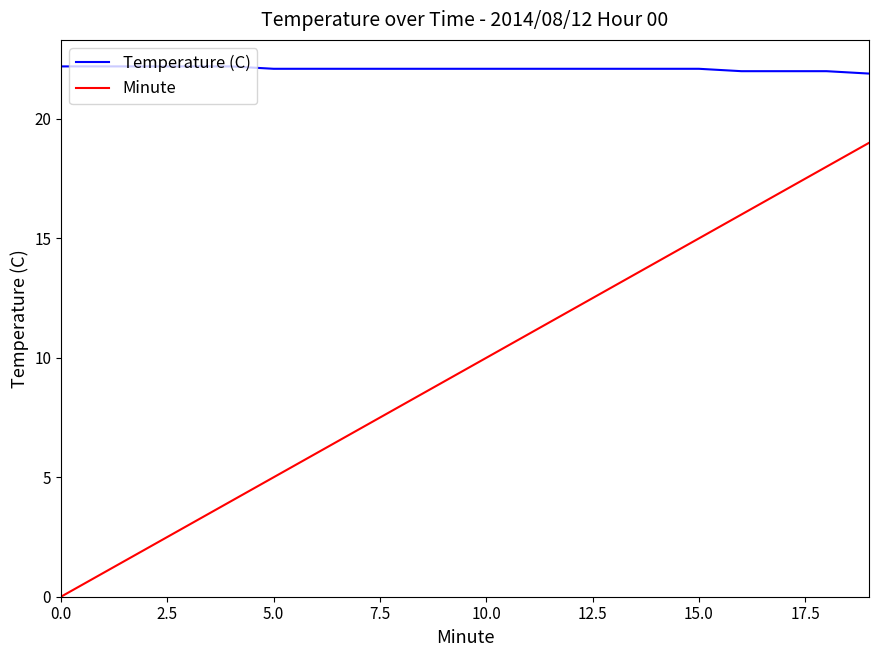

Does the chart display data point markers on the line(s)?

No